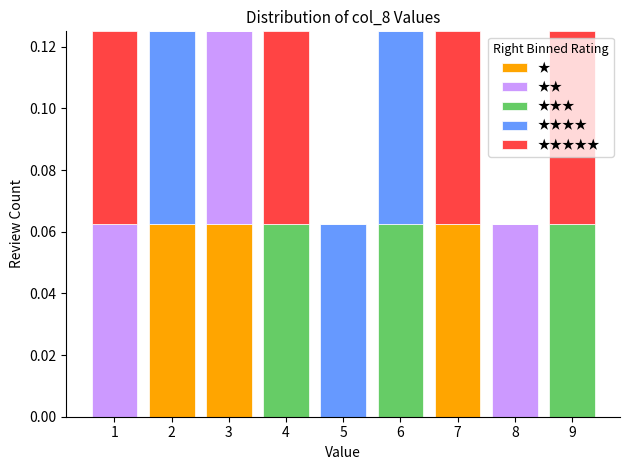

Reading left to right, list every stacked bar in this chart as the range it spans on the x-axis followed by its total height. The values are not printed on the chart, so give them approximately, as read against the axis.

0.5 to 1.5: 0.126
1.5 to 2.5: 0.126
2.5 to 3.5: 0.126
3.5 to 4.5: 0.126
4.5 to 5.5: 0.062
5.5 to 6.5: 0.126
6.5 to 7.5: 0.126
7.5 to 8.5: 0.062
8.5 to 9.5: 0.126